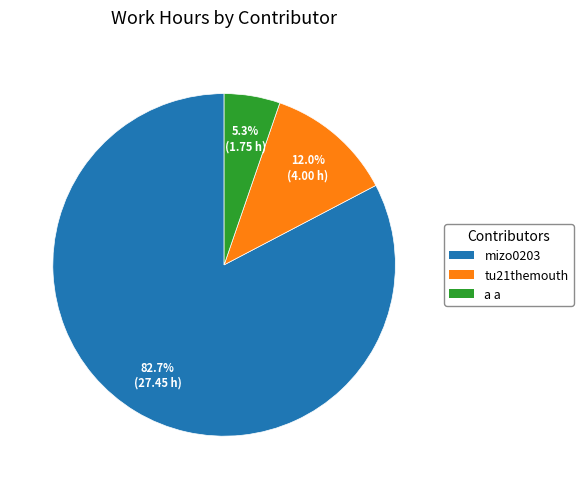

Which category accounts for the majority?

mizo0203